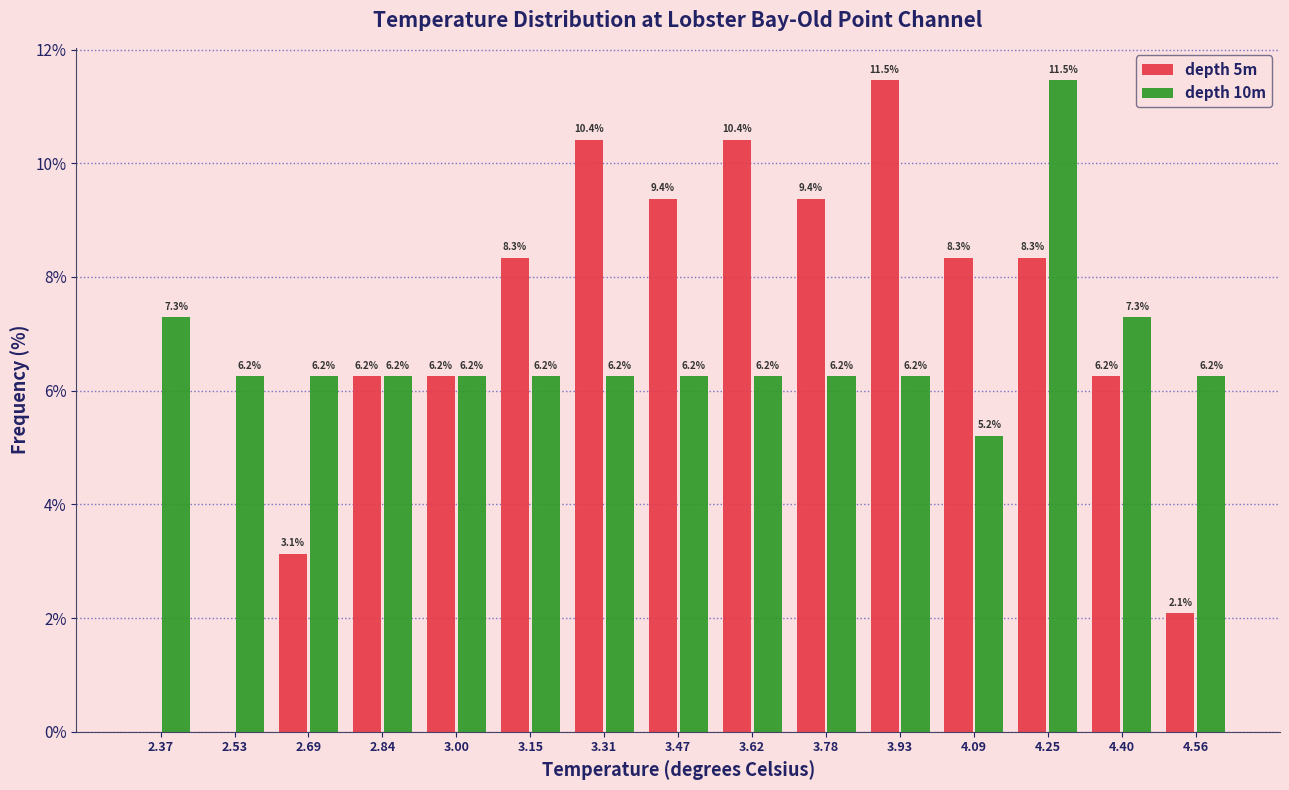

In the depth 10m series, which range on the x-axis has the tallest bar?

4.16 to 4.32